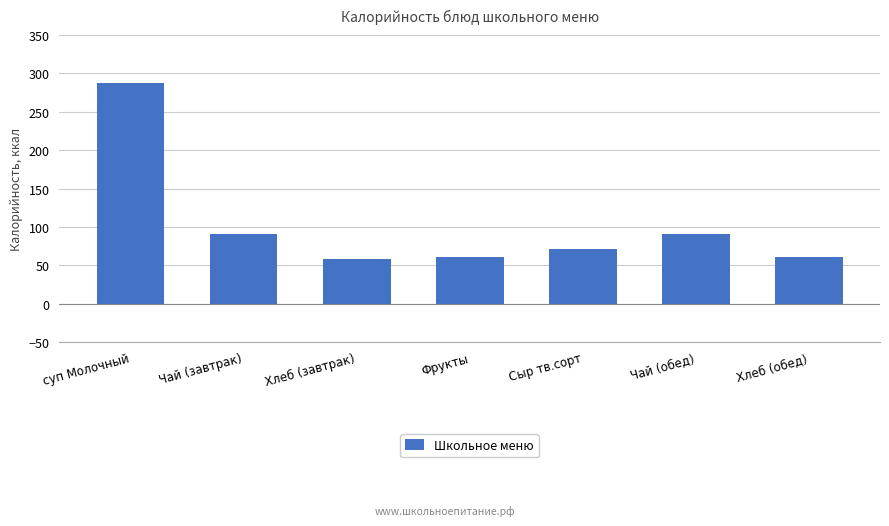

At which label does the data first exceed 71?

суп Молочный